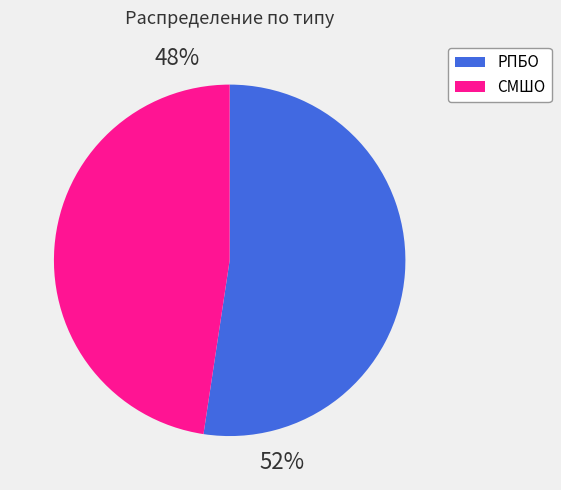

True or false: СМШО accounts for 35% of the total.

False